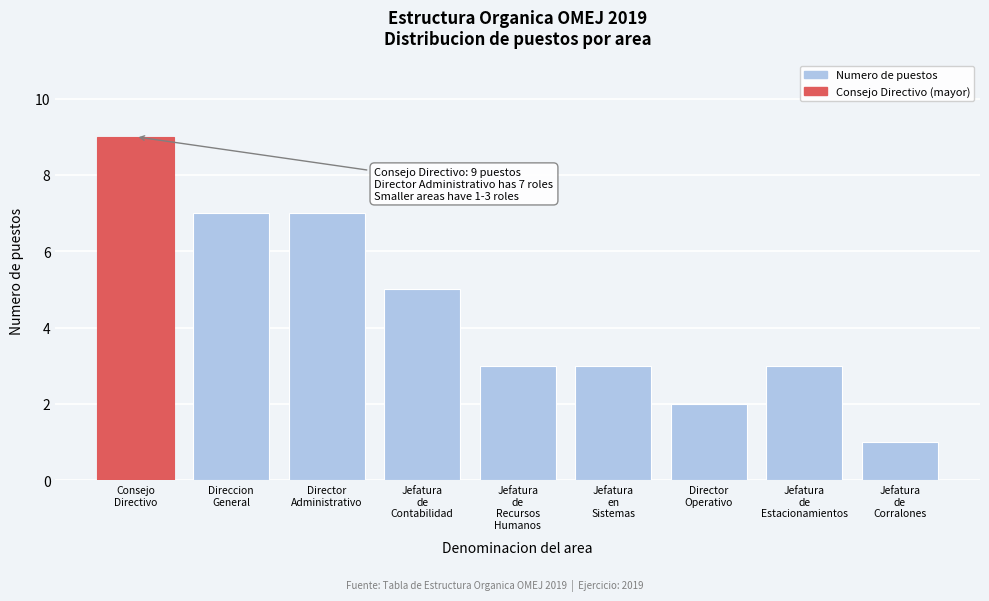

Reading left to right, list all the values displayed in this chart.

9	7	7	5	3	3	2	3	1